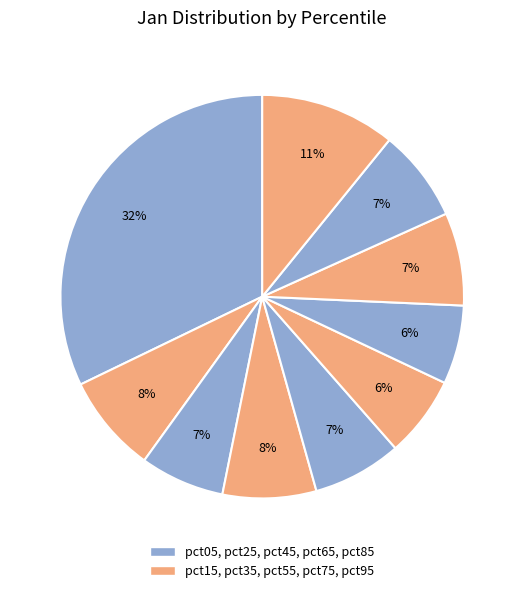

What is the smallest slice in the pie chart?

pct65